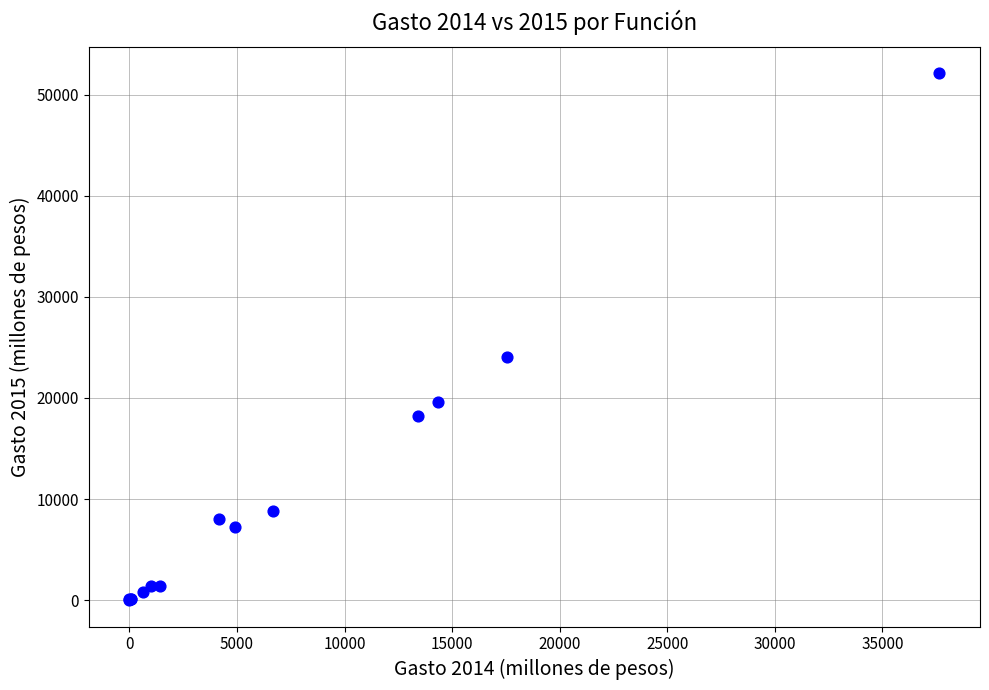

What Y value in the scatter plot is closest to 26049?

24048.2